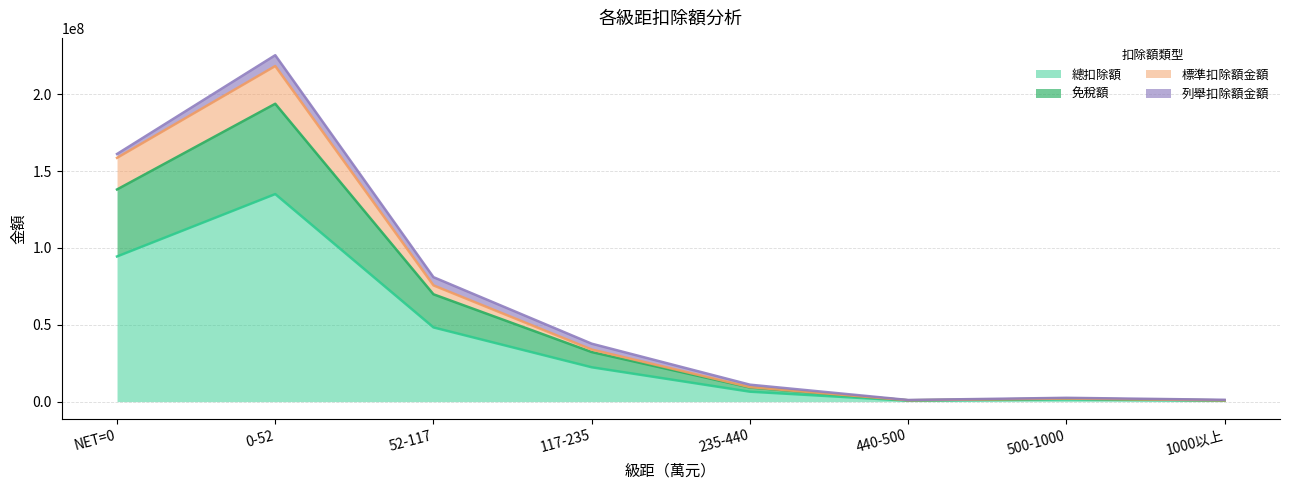

At which category is the sum across all series the highest?

0-52